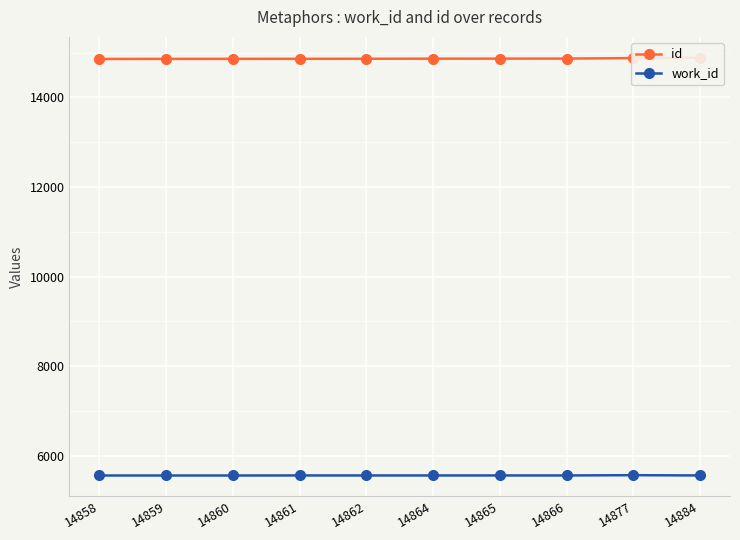

True or false: work_id has more than 2 points higher than both neighbors.

False